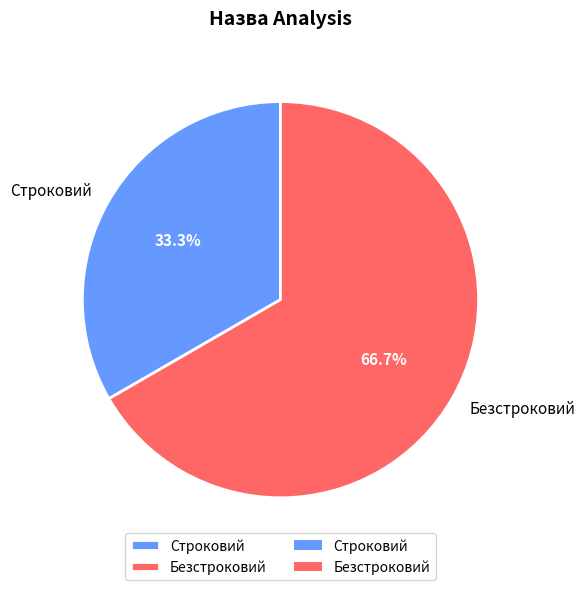

To the nearest percent, what percentage of the pie is Безстроковий?

67%